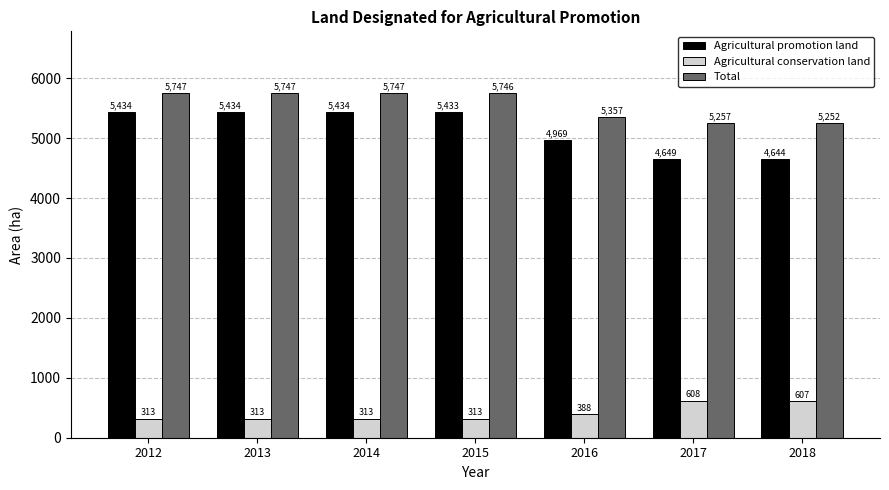

What is the value of the Agricultural conservation land bar at the 3rd from the left?

313.0